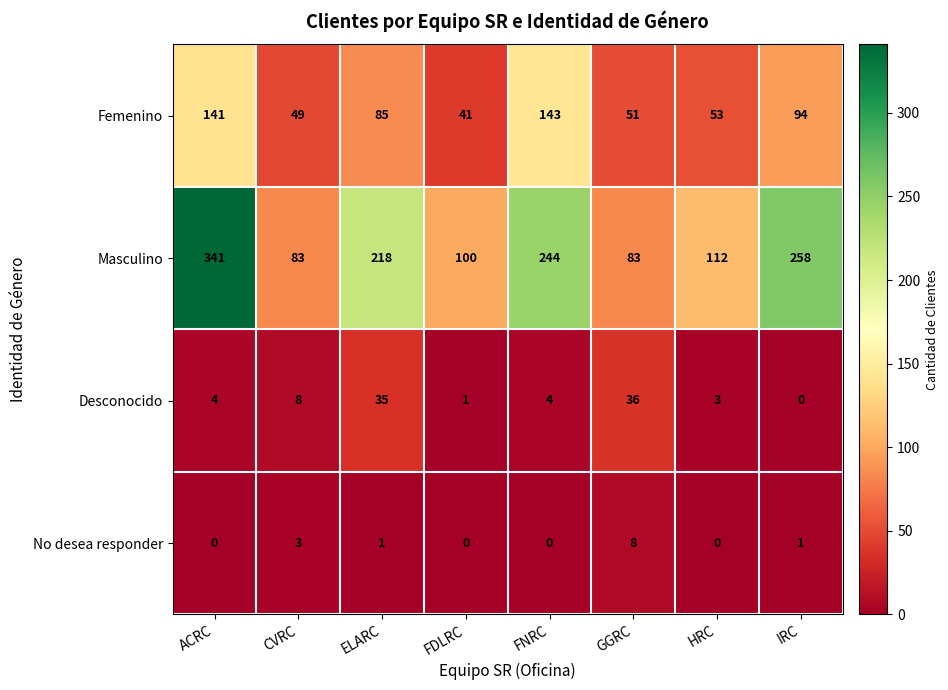

How many positive values does the No desea responder series have?

4